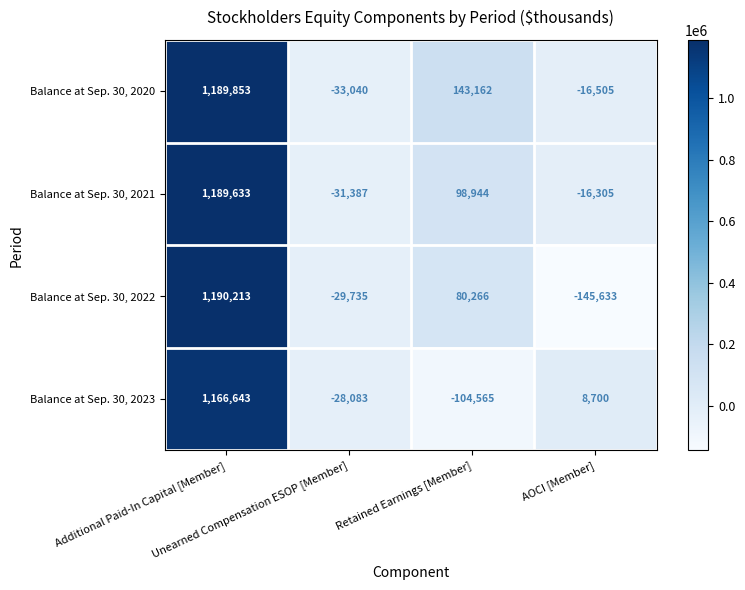

How many positive values does the Balance at Sep. 30, 2022 series have?

2